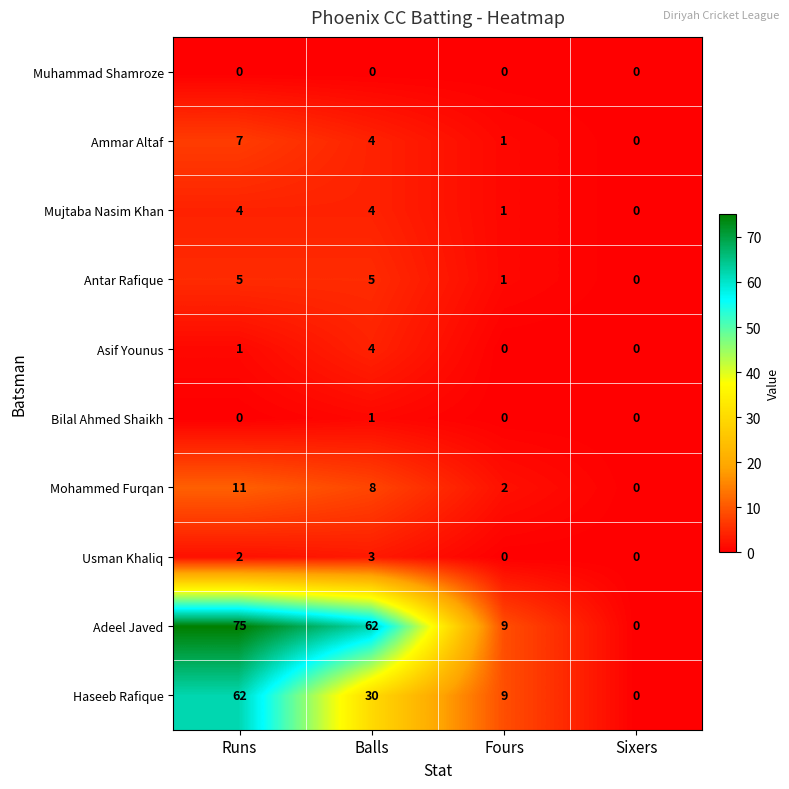

What is the total value across all series at Balls?

121